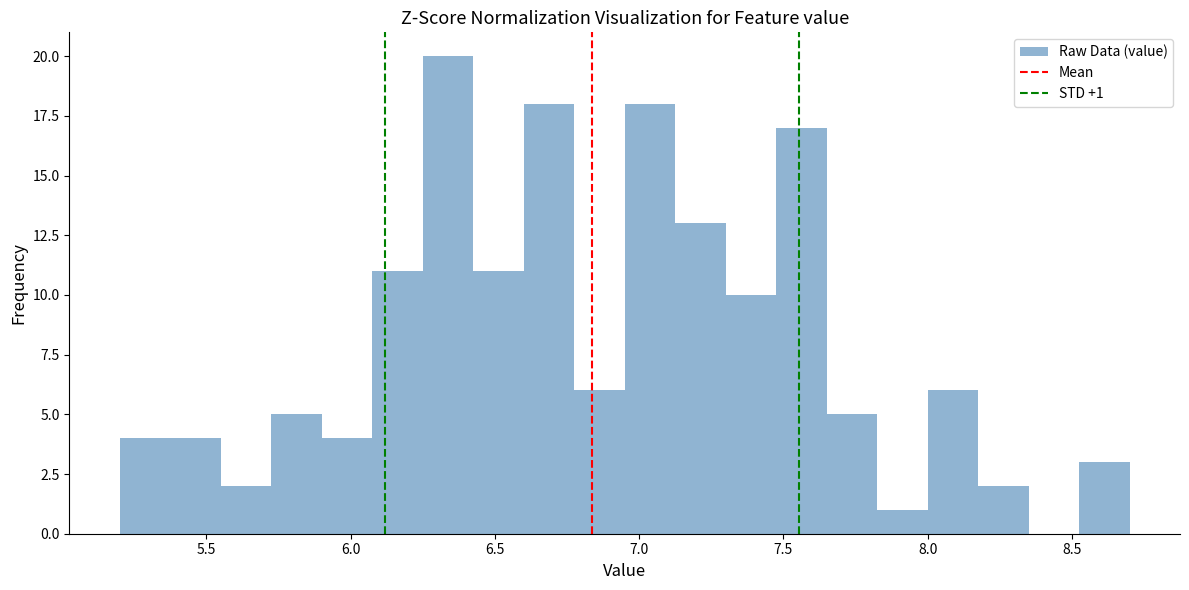

Read against the x-axis, roughly where is the centre of the tallest bar?

6.35